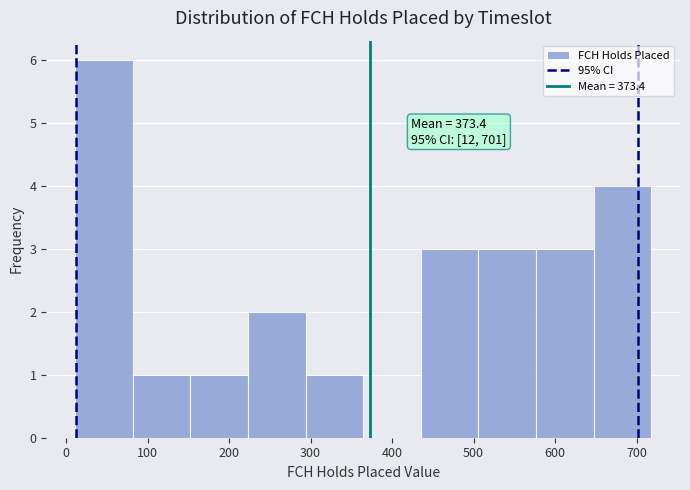

Over which range of the x-axis is the bar tallest?

10 to 80